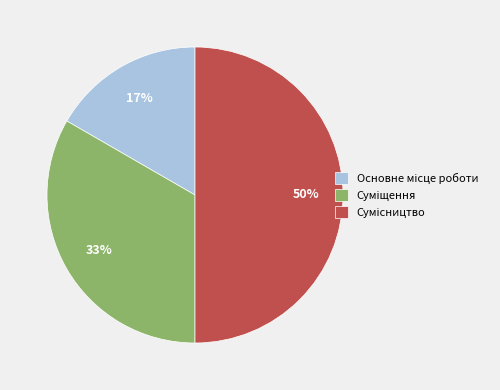

To the nearest percent, what is the average slice percentage?

33%